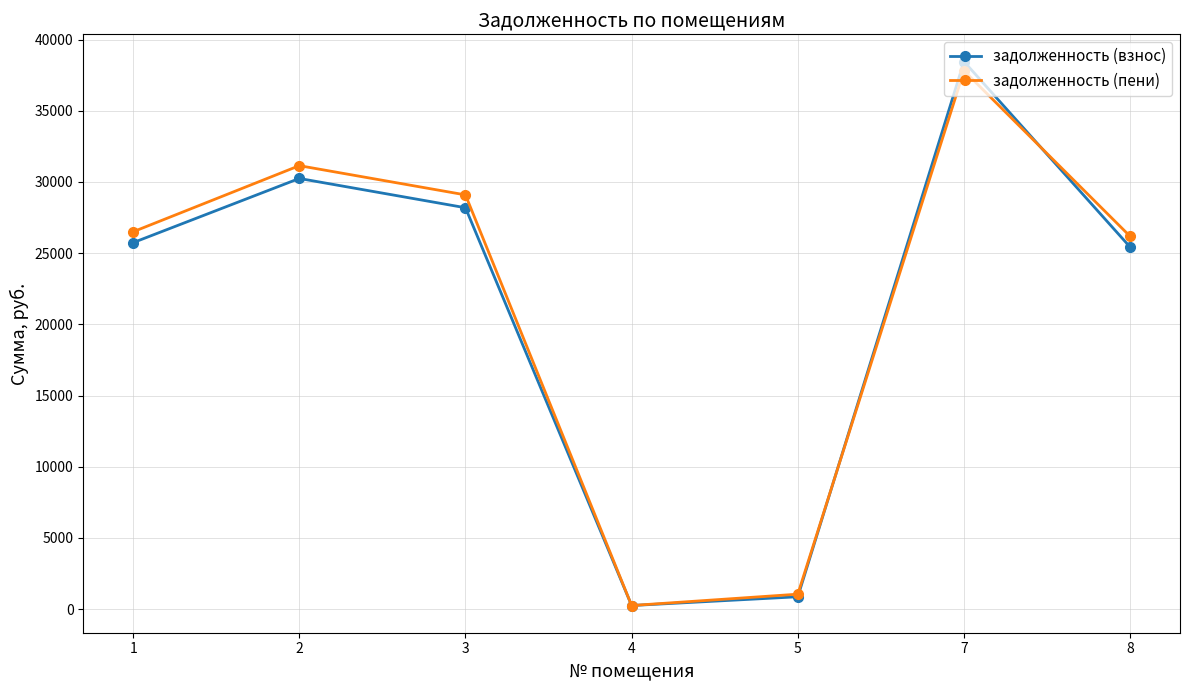

How many series are shown in this chart?

2